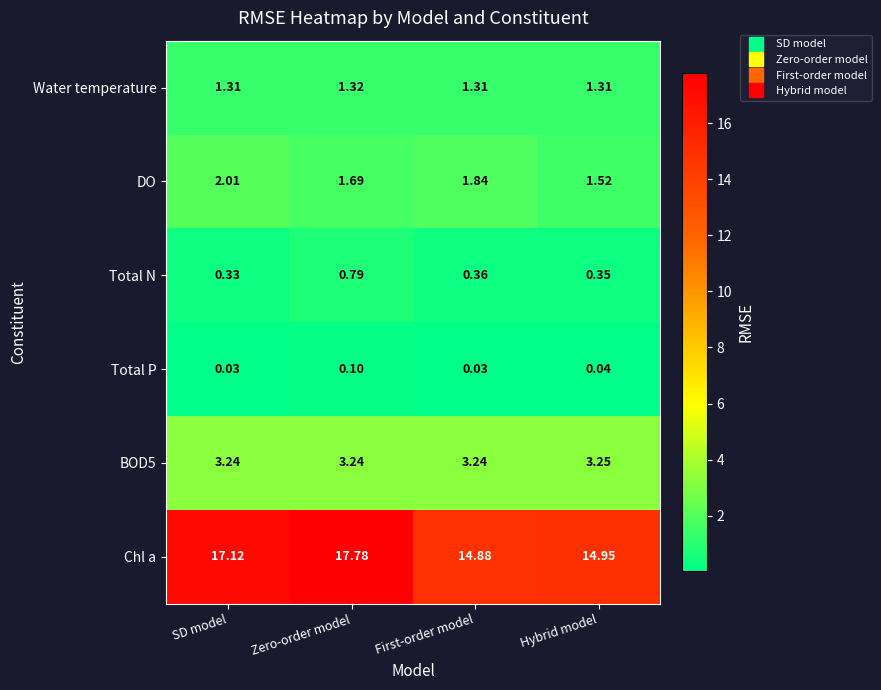

How many categories are shown in the chart?

4